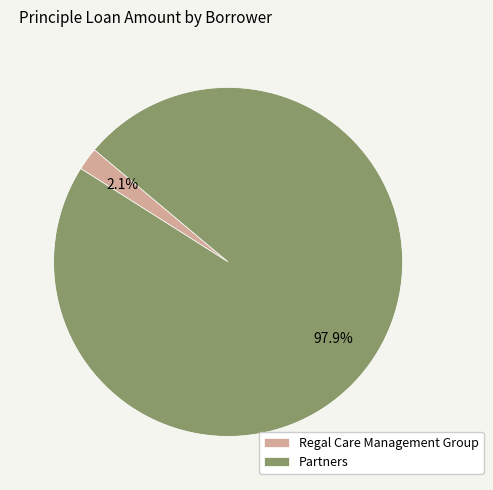

Count the number of slices in the pie.

2